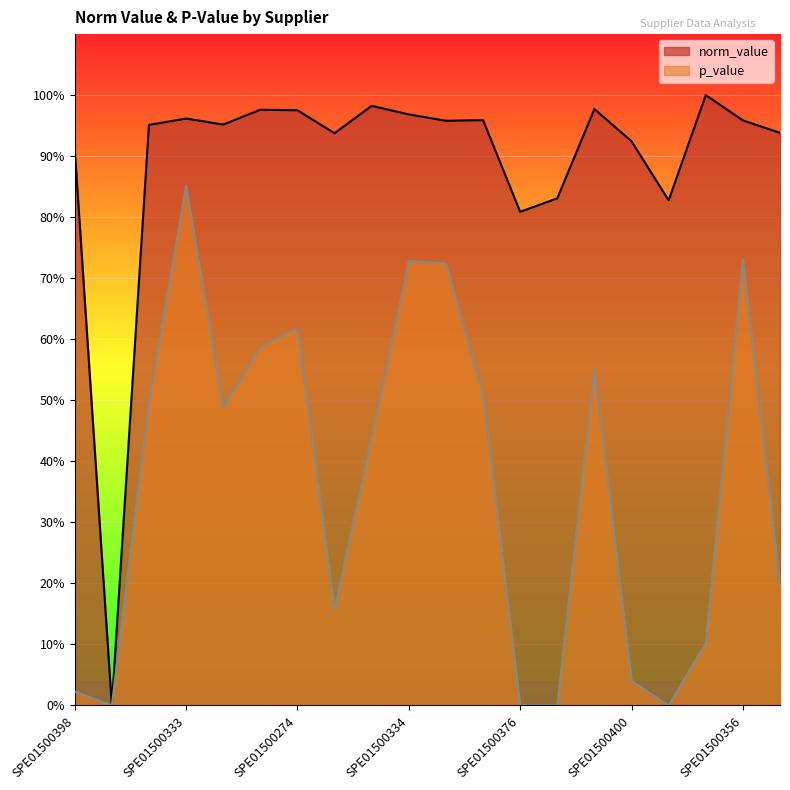

What is the label of the 16th point from the right?

SPE01500313